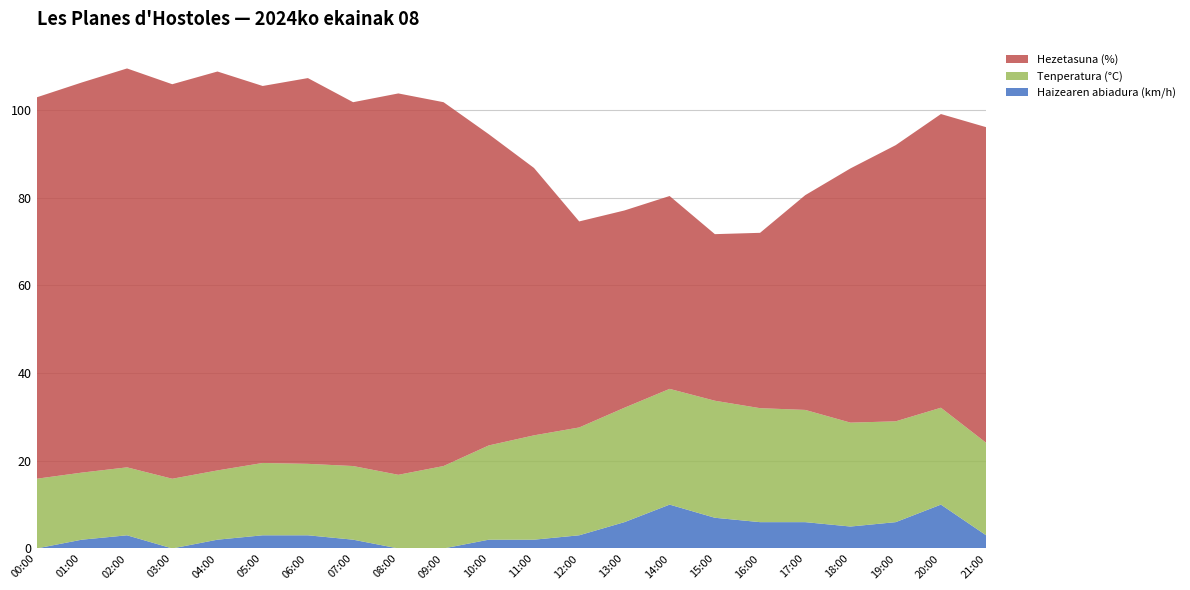

Reading left to right, transcribe all the data shown in this chart.

Tenperatura (°C): 15.9	15.3	15.5	15.9	15.8	16.5	16.3	16.8	16.8	18.8	21.5	23.8	24.6	26.1	26.4	26.7	26.0	25.6	23.7	23.0	22.1	21.1
Hezetasuna (%): 87.0	89.0	91.0	90.0	91.0	86.0	88.0	83.0	87.0	83.0	71.0	61.0	47.0	45.0	44.0	38.0	40.0	49.0	58.0	63.0	67.0	72.0
Haizearen abiadura (km/h): 0.0	2.0	3.0	0.0	2.0	3.0	3.0	2.0	0.0	0.0	2.0	2.0	3.0	6.0	10.0	7.0	6.0	6.0	5.0	6.0	10.0	3.0